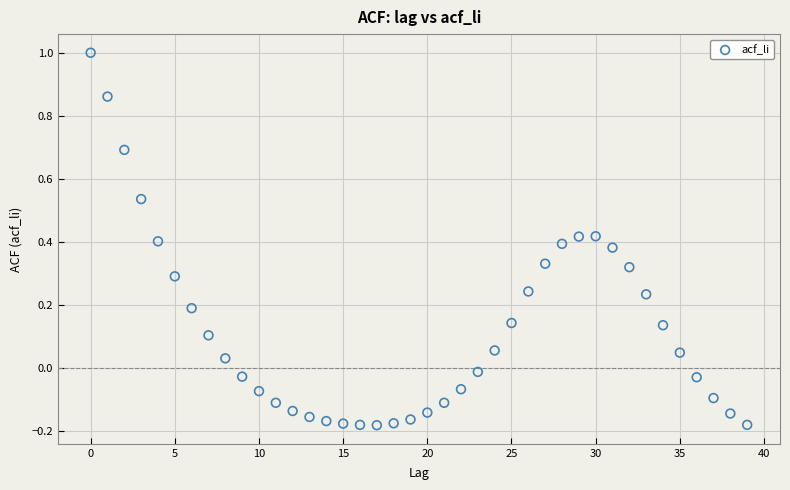

What is the range of Y values (max minus min)?

1.2